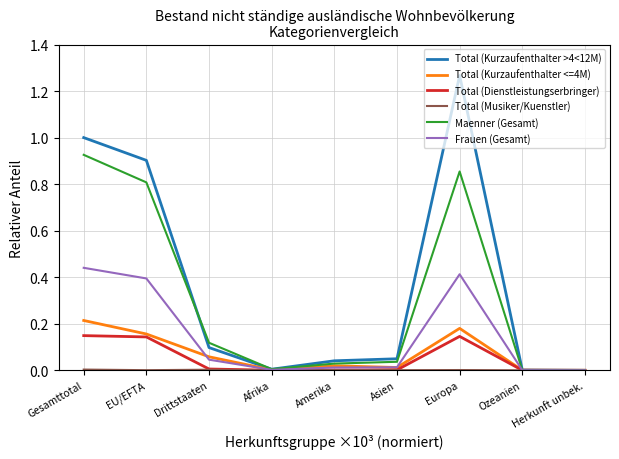

Is the value of Maenner (Gesamt) at Asien greater than the value of Total (Dienstleistungserbringer) at Herkunft unbek.?

Yes